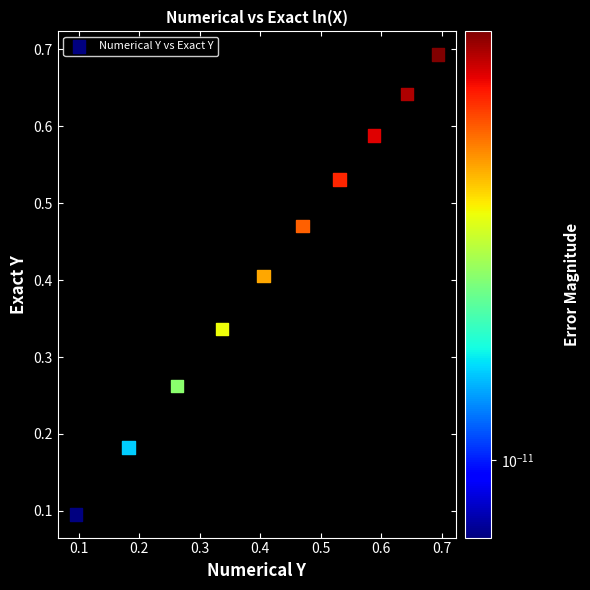

What is the average X value?

0.4